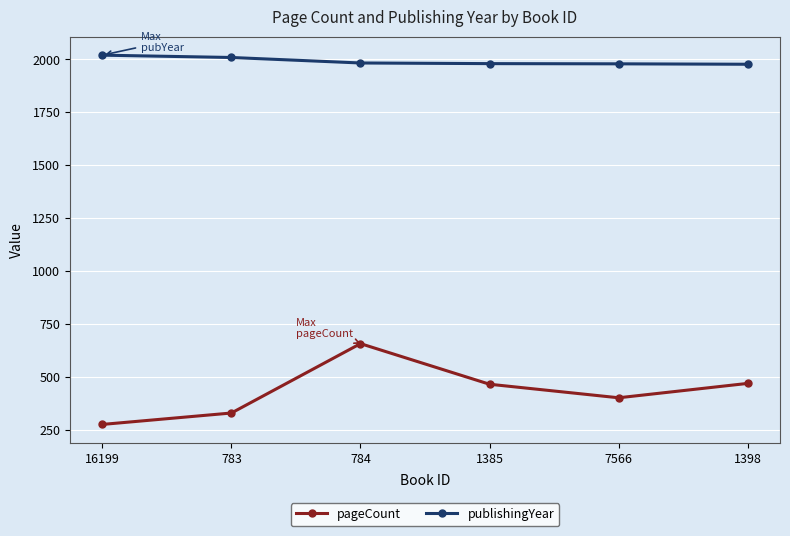

At which label does pageCount reach its peak?

784